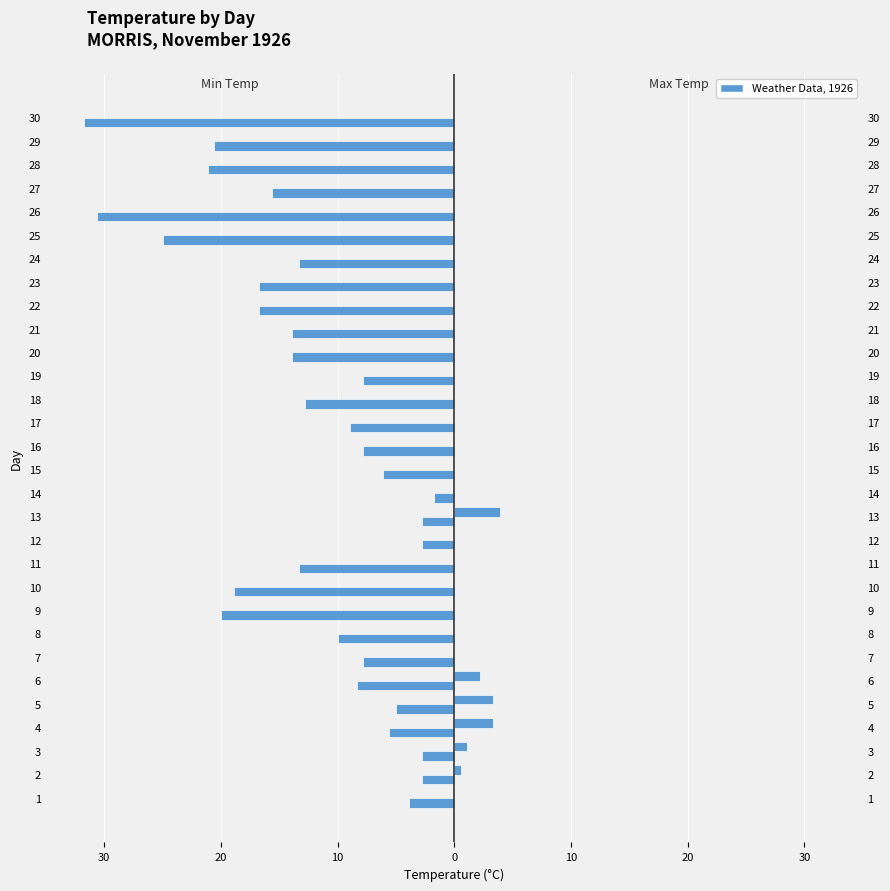

What is the label of the 14th bar from the right?

16